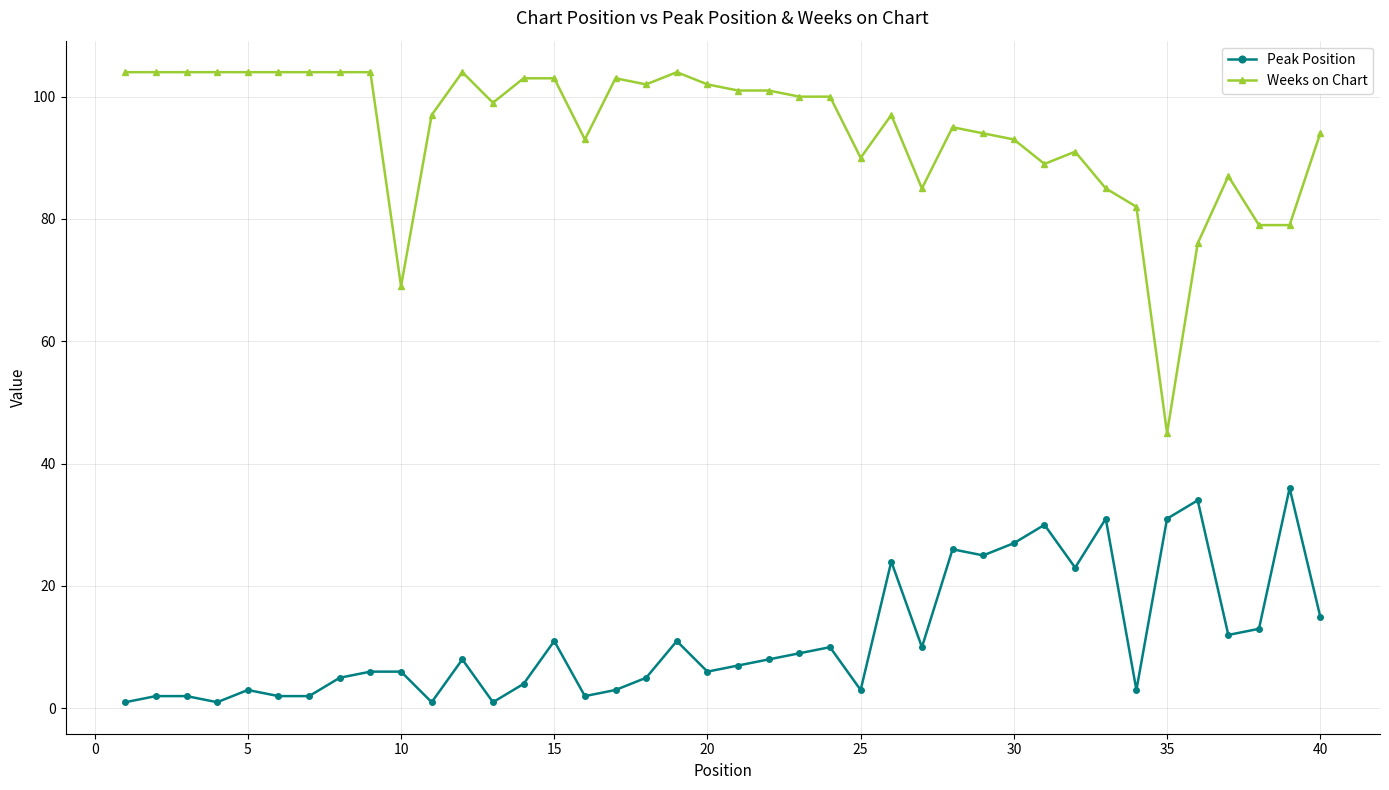

True or false: Peak Position and Weeks on Chart intersect in this chart.

False